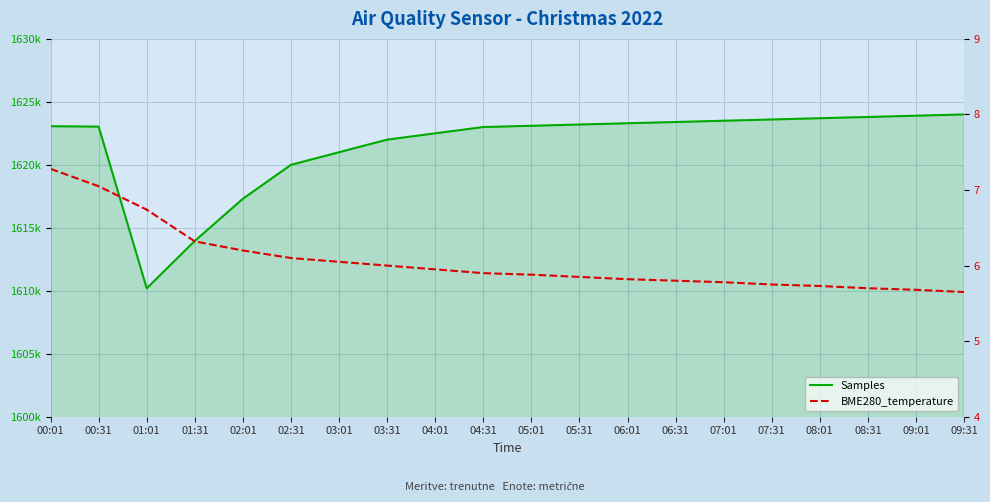

True or false: Samples and BME280_temperature cross at least once.

False